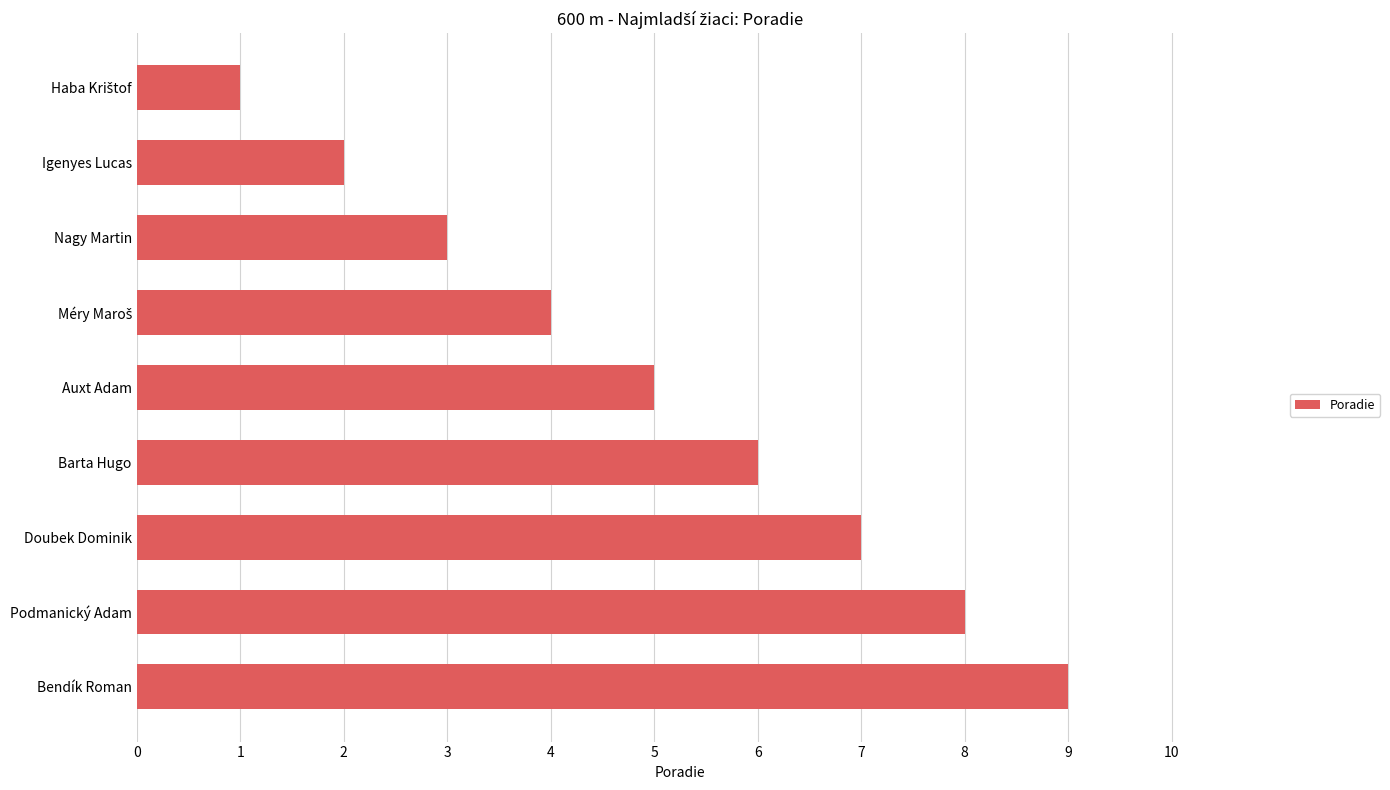

How many bars are there in total?

9